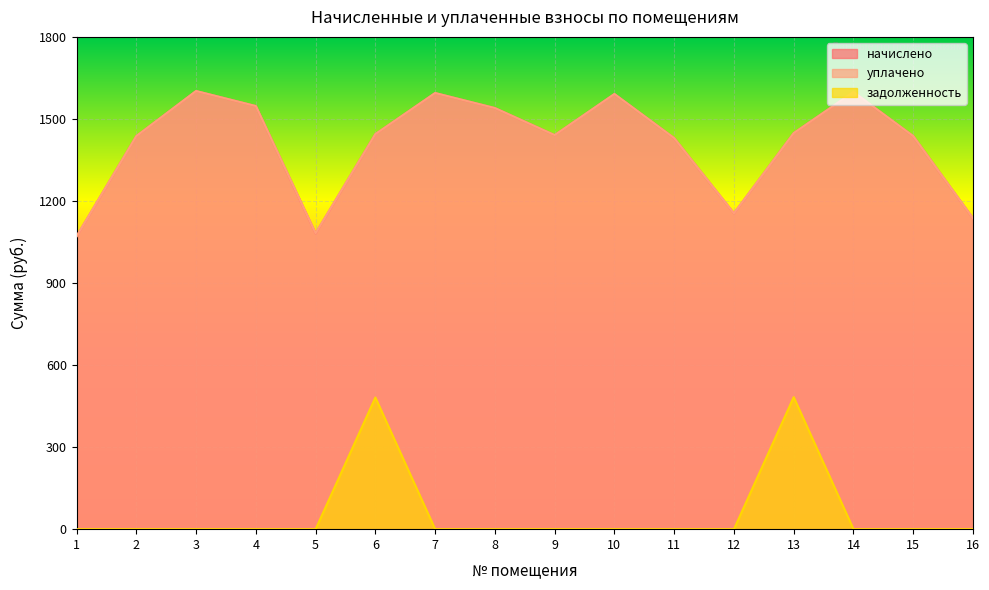

Between 6 and 7, which is larger?

7